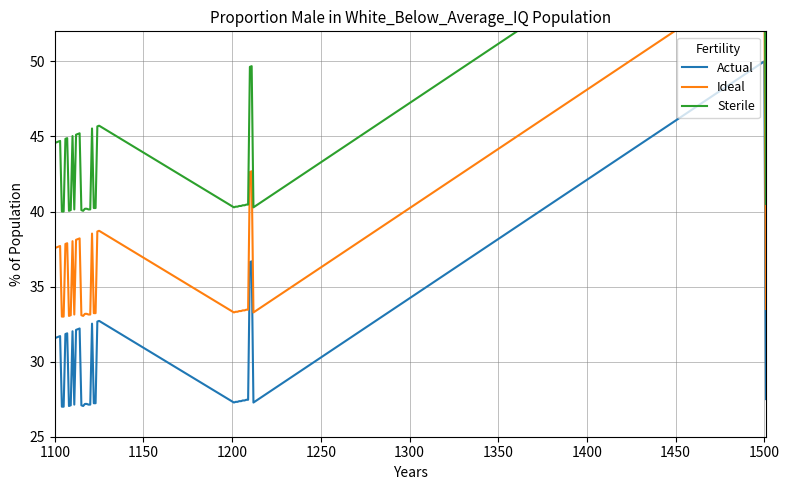

Reading right to left, extract all data points from this chart.

Actual: 27.5	50.0	27.3	36.7	36.6	27.5	27.5	27.4	27.4	27.4	27.4	27.3	27.3	27.3	32.7	32.7	27.2	27.2	32.5	27.1	27.1	27.2	27.2	27.0	27.1	32.2	32.2	32.1	27.1	32.0	27.1	27.0	31.9	31.8	27.0	27.0	31.7	31.7	31.6	31.6
Ideal: 33.5	56.0	33.3	42.7	42.6	33.5	33.5	33.4	33.4	33.4	33.4	33.3	33.3	33.3	38.7	38.7	33.2	33.2	38.5	33.1	33.1	33.2	33.2	33.0	33.1	38.2	38.2	38.1	33.1	38.0	33.1	33.0	37.9	37.8	33.0	33.0	37.7	37.7	37.6	37.6
Sterile: 40.5	63.0	40.3	49.7	49.6	40.5	40.5	40.4	40.4	40.4	40.4	40.3	40.3	40.3	45.7	45.7	40.2	40.2	45.5	40.1	40.1	40.2	40.2	40.0	40.1	45.2	45.2	45.1	40.1	45.0	40.1	40.0	44.9	44.8	40.0	40.0	44.7	44.7	44.6	44.6